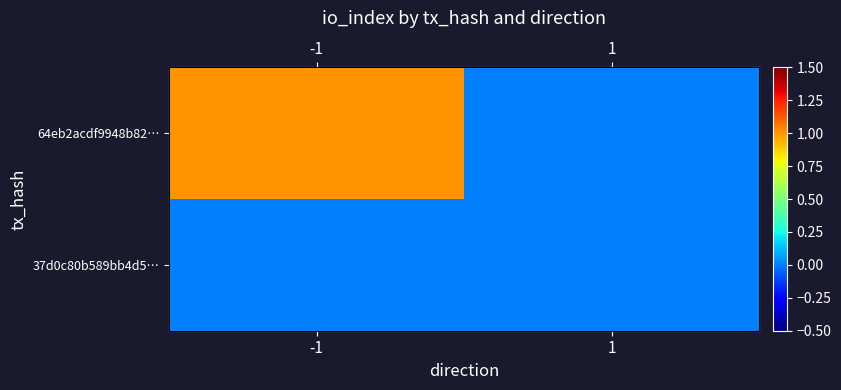

What is the maximum value shown in the chart?

1